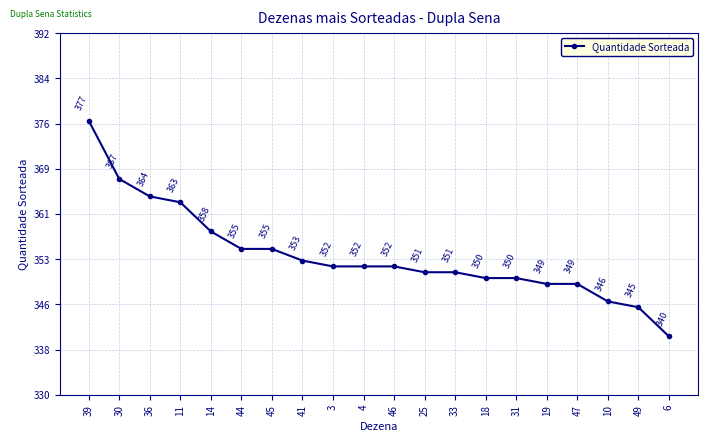

True or false: the data shows 367 at 30.

True